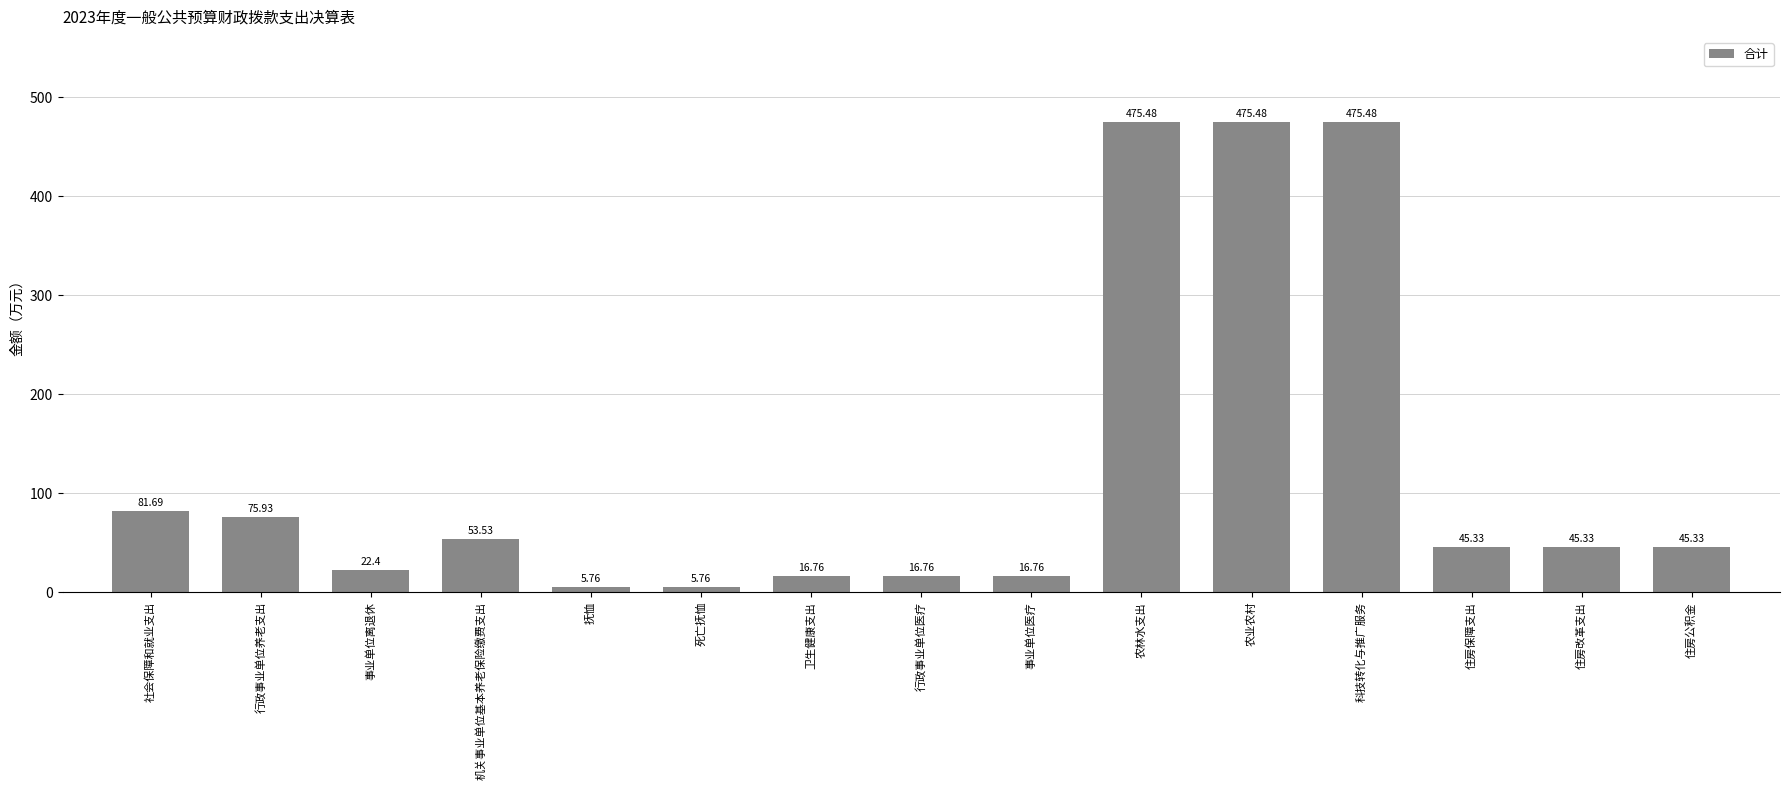

How many bars are there in total?

15